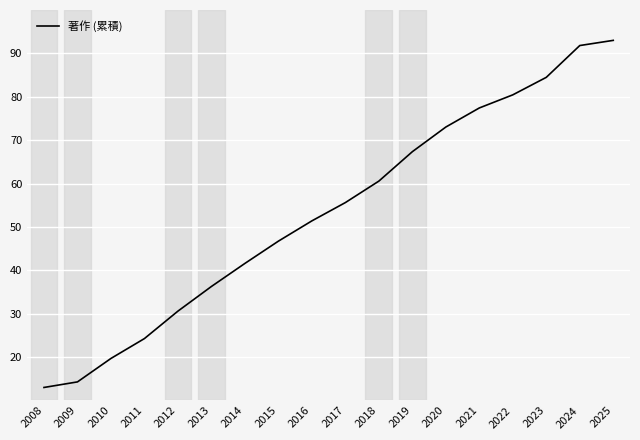

Which label corresponds to the smallest value in the chart?

2008